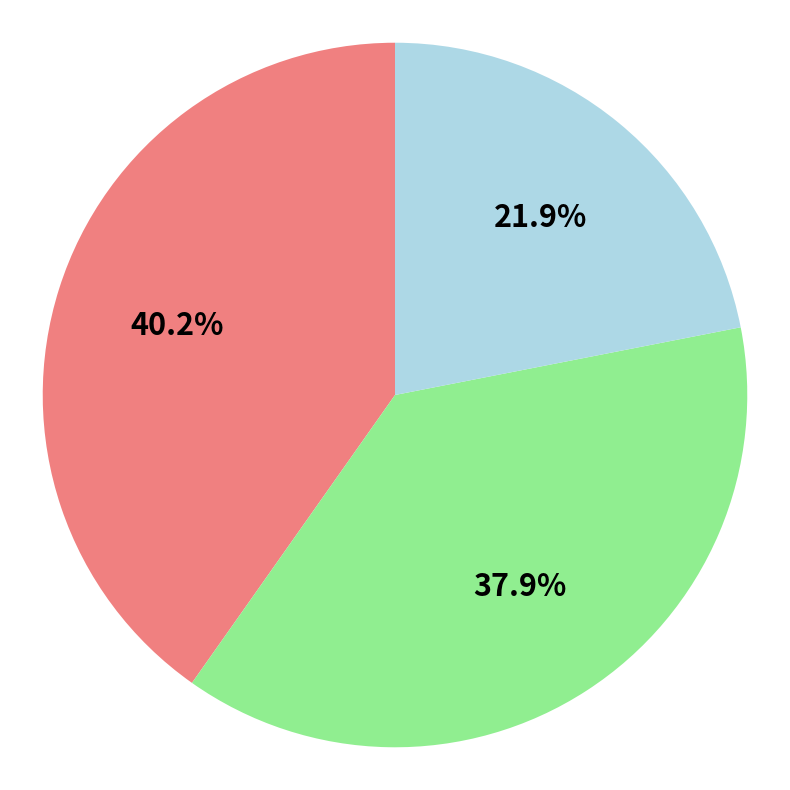

Is there any slice that represents more than half of the pie?

No